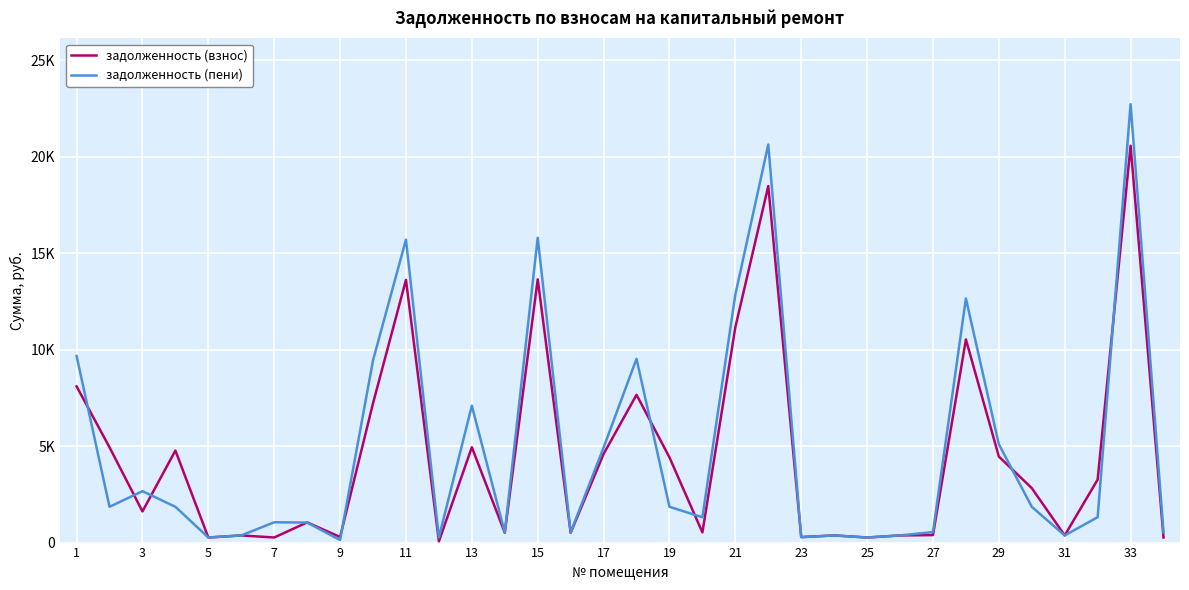

Does the chart have visible grid lines?

Yes